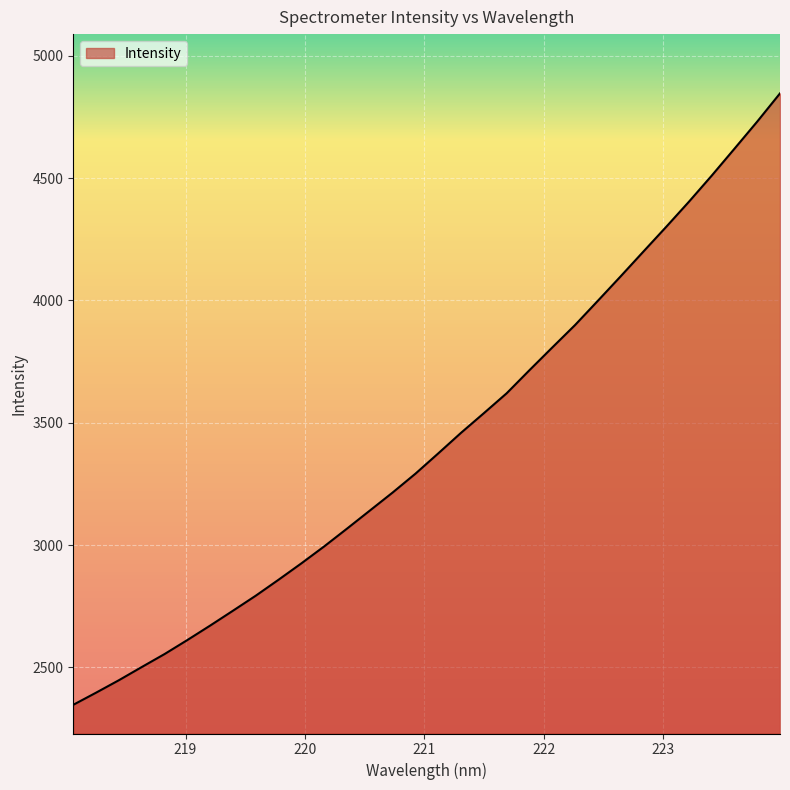

What is the maximum value shown in the chart?

4846.3